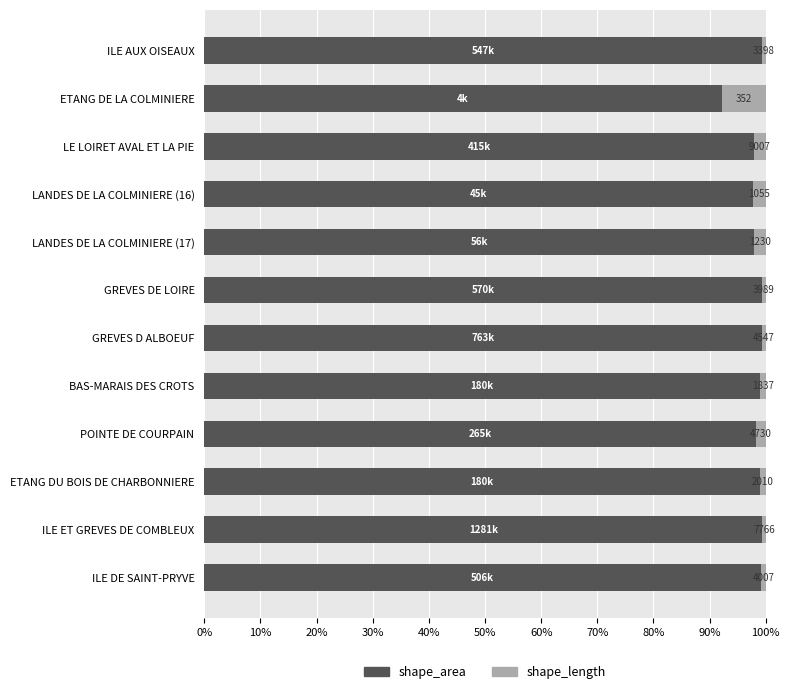

What are all the series names shown in the legend?

shape_area, shape_length